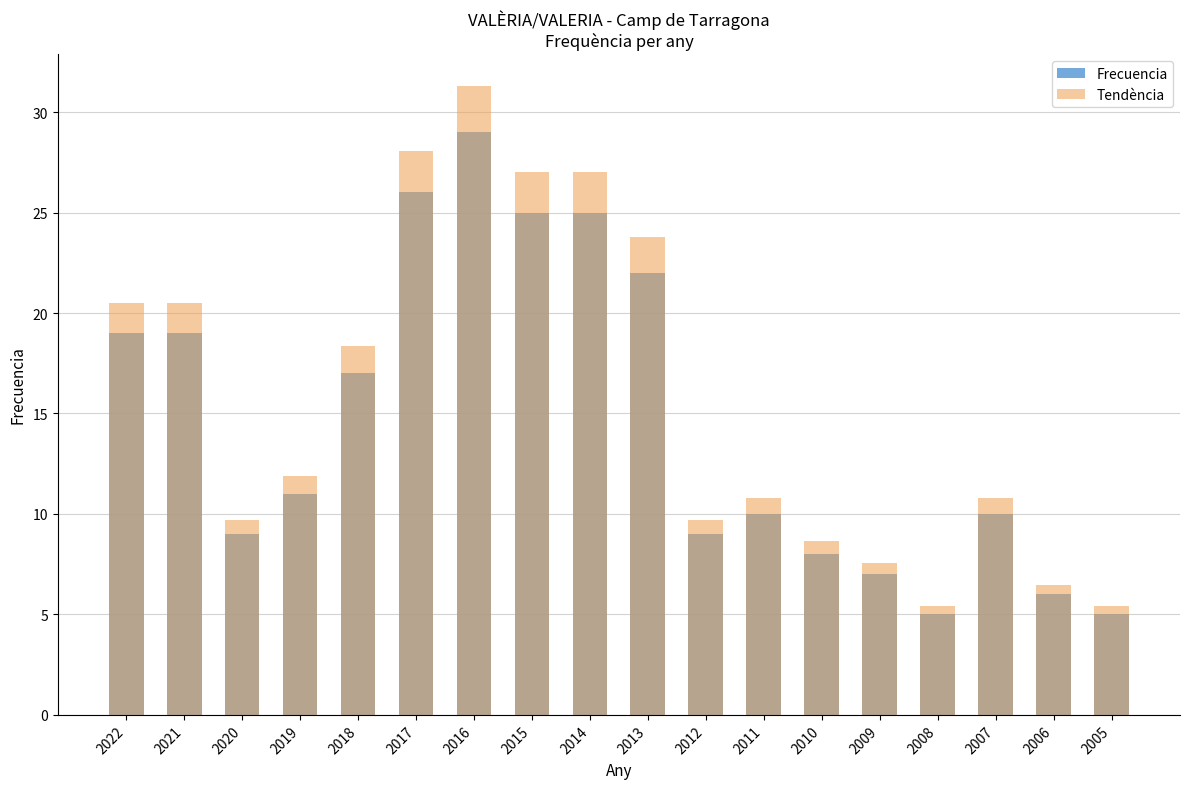

What is the difference between the maximum and second lowest values in the Frecuencia series?

24.0